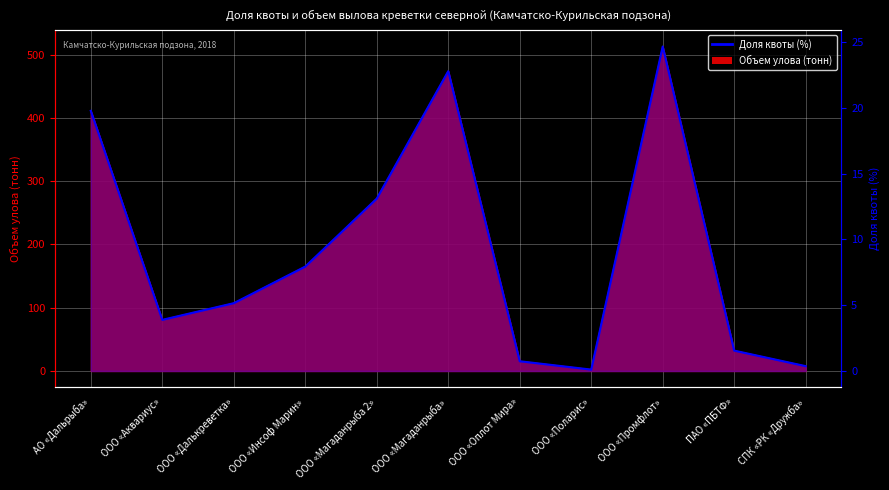

What is the label of the 11th point from the right?

АО «Дальрыба»